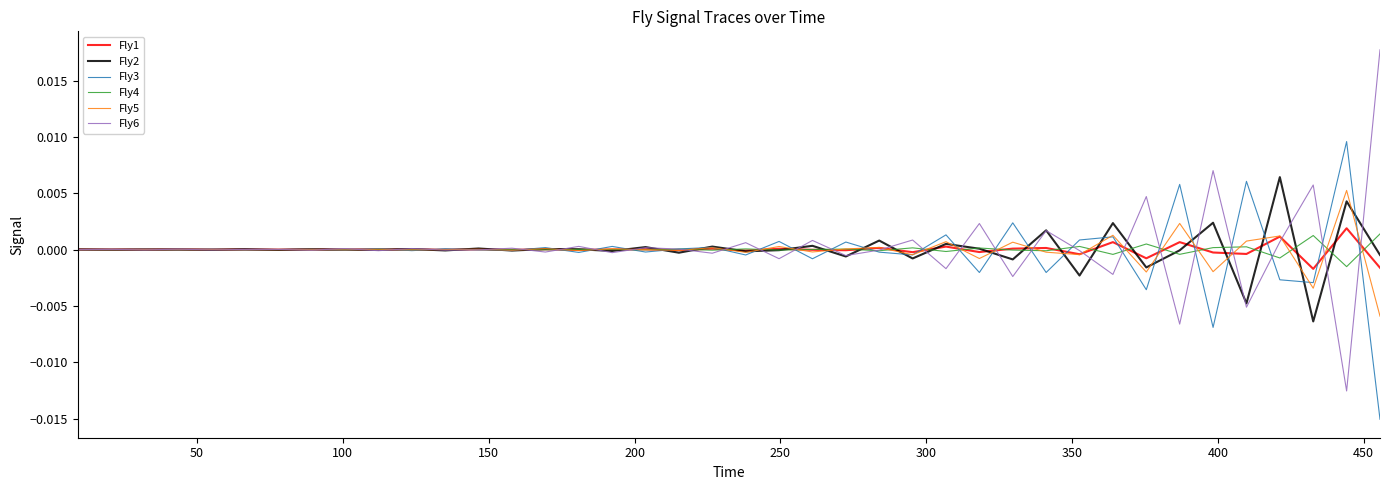

At how many categories does at least one series exceed 0?

40